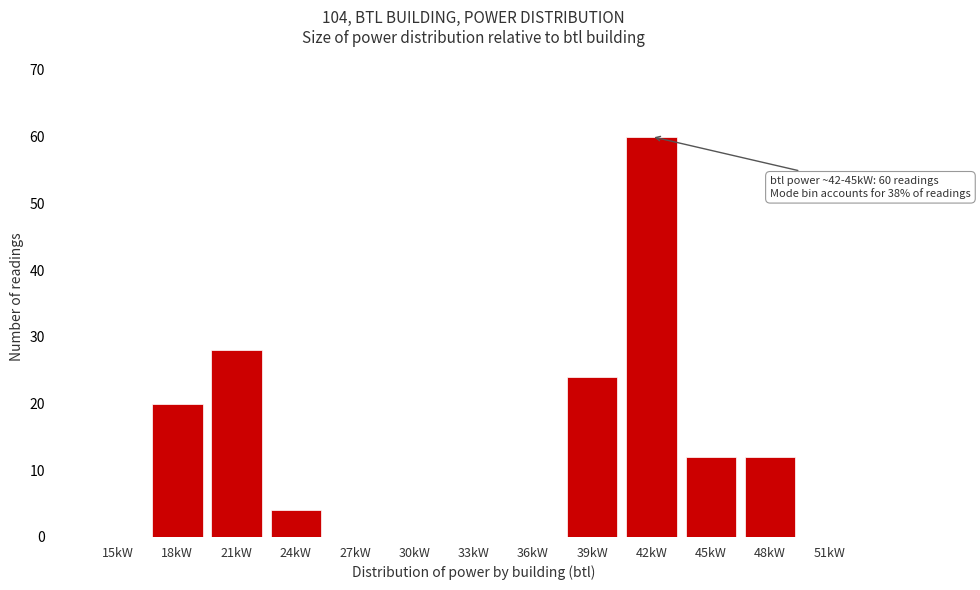

Reading left to right, what are all the values shown in this chart?

15kW=0	18kW=20	21kW=28	24kW=4	27kW=0	30kW=0	33kW=0	36kW=0	39kW=24	42kW=60	45kW=12	48kW=12	51kW=0